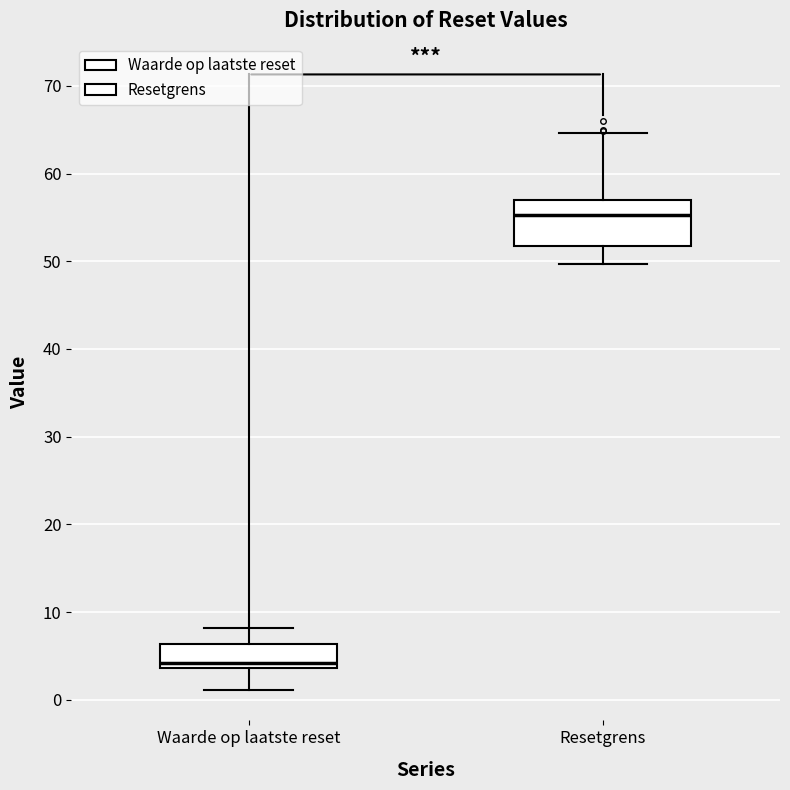

Where does the upper whisker of the box for Waarde op laatste reset end on the y-axis? The values are not printed on the chart, so give them approximately, as read against the axis.

8